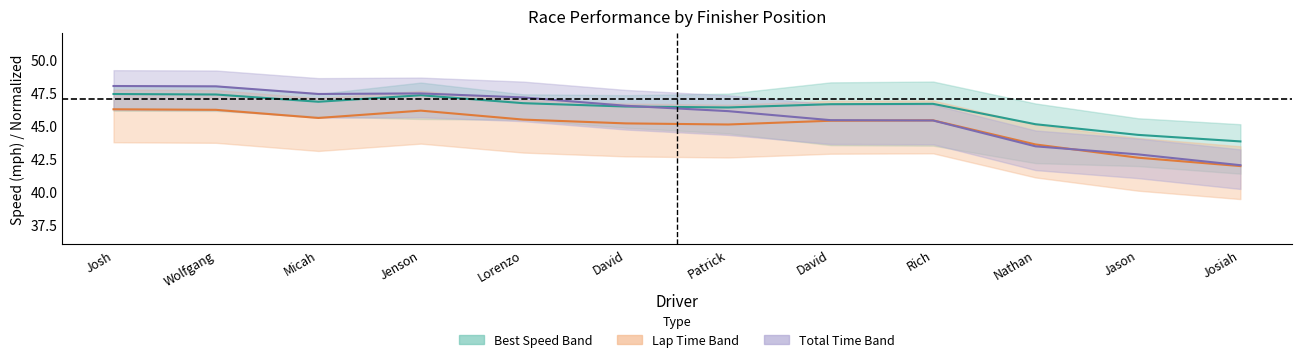

Reading left to right, what are all the values shown in this chart?

Best Speed: Josh=47.4	Wolfgang=47.4	Micah=46.8	Jenson=47.3	Lorenzo=46.7	David=46.4	Patrick=46.4	David=46.6	Rich=46.6	Nathan=45.1	Jason=44.3	Josiah=43.8
Lap Time (inv.): Josh=46.2	Wolfgang=46.2	Micah=45.6	Jenson=46.1	Lorenzo=45.5	David=45.2	Patrick=45.1	David=45.4	Rich=45.4	Nathan=43.6	Jason=42.6	Josiah=41.9
Total Time (norm.): Josh=48.0	Wolfgang=48.0	Micah=47.4	Jenson=47.4	Lorenzo=47.1	David=46.5	Patrick=46.1	David=45.4	Rich=45.4	Nathan=43.4	Jason=42.8	Josiah=42.0